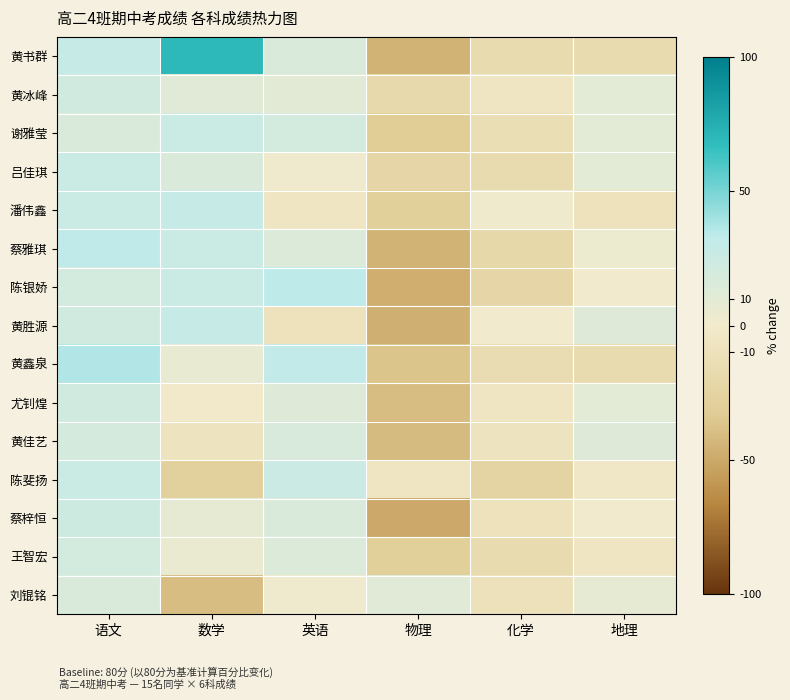

Reading left to right, extract all data points from this chart.

黄书群: 语文=28.7	数学=70.0	英语=15.6	物理=-45.0	化学=-16.2	地理=-16.2
黄冰峰: 语文=22.5	数学=11.2	英语=10.6	物理=-18.8	化学=-5.0	地理=10.0
谢雅莹: 语文=16.2	数学=26.2	英语=20.0	物理=-31.2	化学=-13.8	地理=10.0
吕佳琪: 语文=26.2	数学=15.0	英语=1.9	物理=-21.2	化学=-16.2	地理=10.0
潘伟鑫: 语文=26.2	数学=28.7	英语=-5.6	物理=-28.7	化学=1.2	地理=-8.8
蔡雅琪: 语文=32.5	数学=26.2	英语=14.4	物理=-45.0	化学=-20.0	地理=3.8
陈银娇: 语文=20.0	数学=26.2	英语=33.1	物理=-47.5	化学=-21.2	地理=0.0
黄胜源: 语文=21.2	数学=28.7	英语=-9.4	物理=-46.2	化学=0.0	地理=12.5
黄鑫泉: 语文=36.2	数学=6.2	英语=31.2	物理=-36.2	化学=-15.0	地理=-16.2
尤钊煌: 语文=22.5	数学=-1.2	英语=12.5	物理=-40.0	化学=-5.0	地理=10.0
黄佳艺: 语文=18.8	数学=-7.5	英语=16.9	物理=-41.2	化学=-7.5	地理=12.5
陈斐扬: 语文=26.2	数学=-27.5	英语=25.6	物理=-6.2	化学=-23.8	地理=-3.8
蔡梓恒: 语文=23.8	数学=7.5	英语=15.6	物理=-50.0	化学=-8.8	地理=0.0
王智宏: 语文=20.0	数学=5.0	英语=14.4	物理=-28.7	化学=-16.2	地理=-6.2
刘锟铭: 语文=16.2	数学=-40.0	英语=1.6	物理=11.2	化学=-10.0	地理=7.5